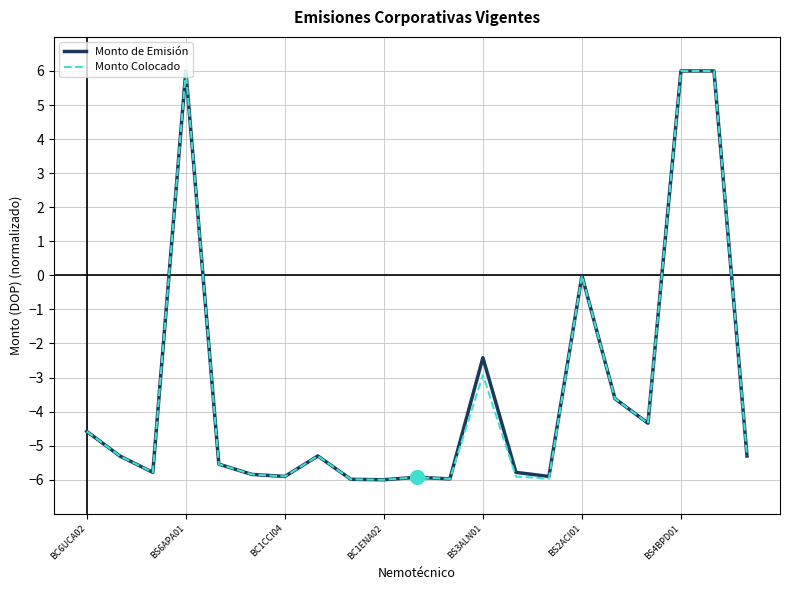

In Monto de Emisión, how many points are lower than both neighbors (excluding endpoints)?

6